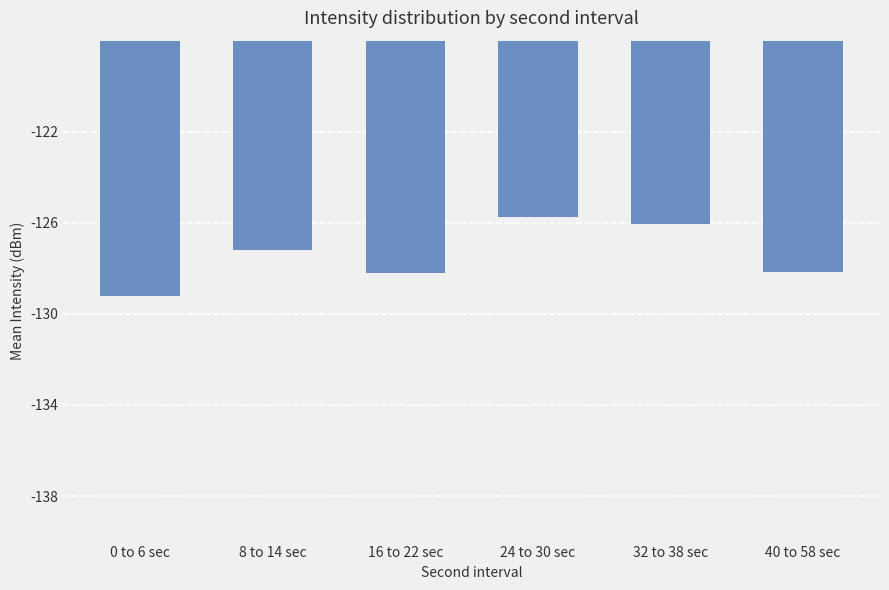

True or false: the data shows -128.2 at 40 to 58 sec.

True